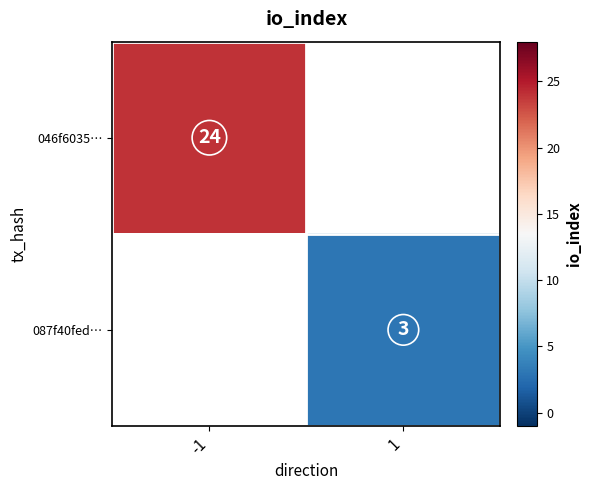

True or false: 046f6035… has a value of 12 at -1.

False